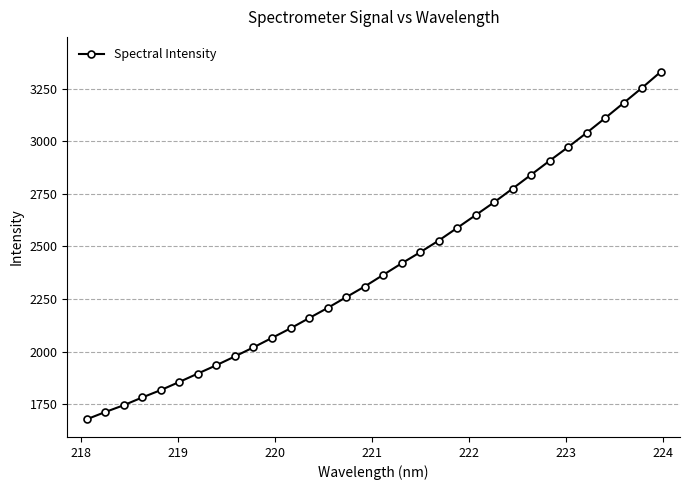

What is the minimum value shown in the chart?

1678.7